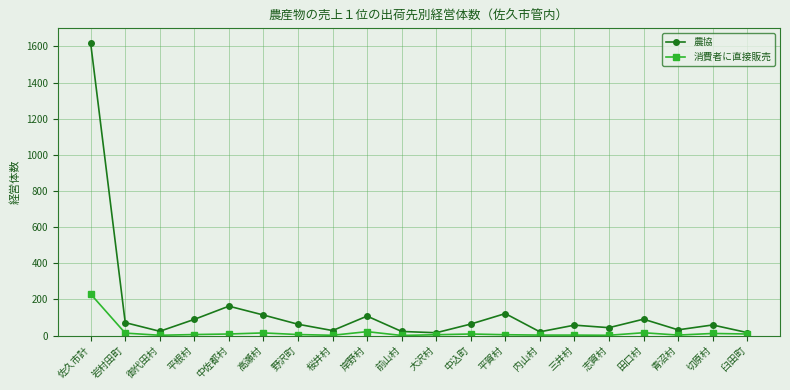

What are all the series names shown in the legend?

農協, 消費者に直接販売